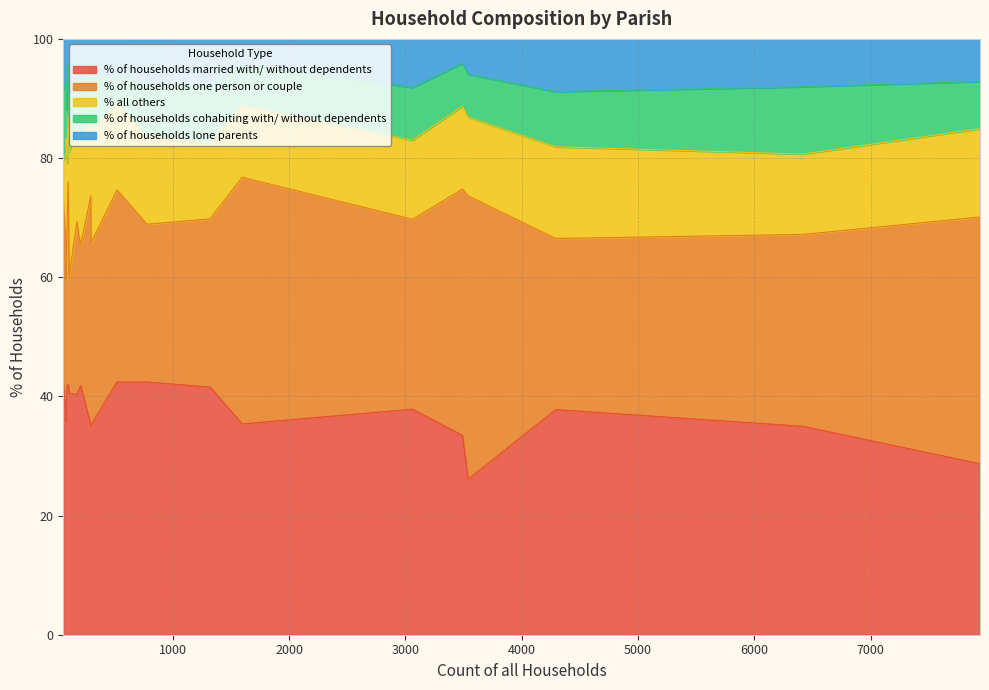

True or false: % of households married with/ without dependents and % of households lone parents cross at least once.

False